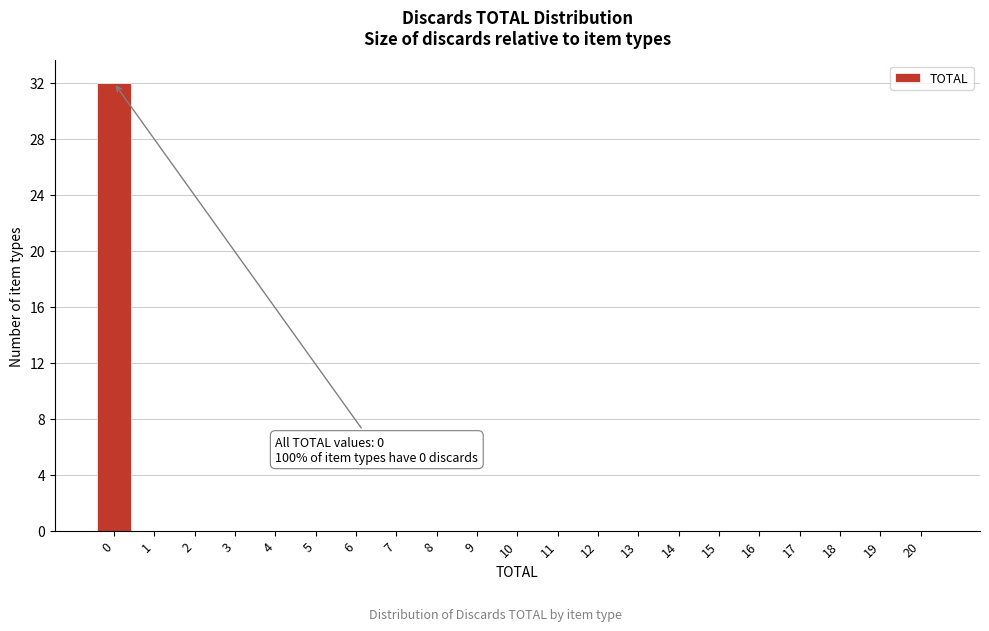

Reading left to right, list all the values displayed in this chart.

0=32	1=0	2=0	3=0	4=0	5=0	6=0	7=0	8=0	9=0	10=0	11=0	12=0	13=0	14=0	15=0	16=0	17=0	18=0	19=0	20=0